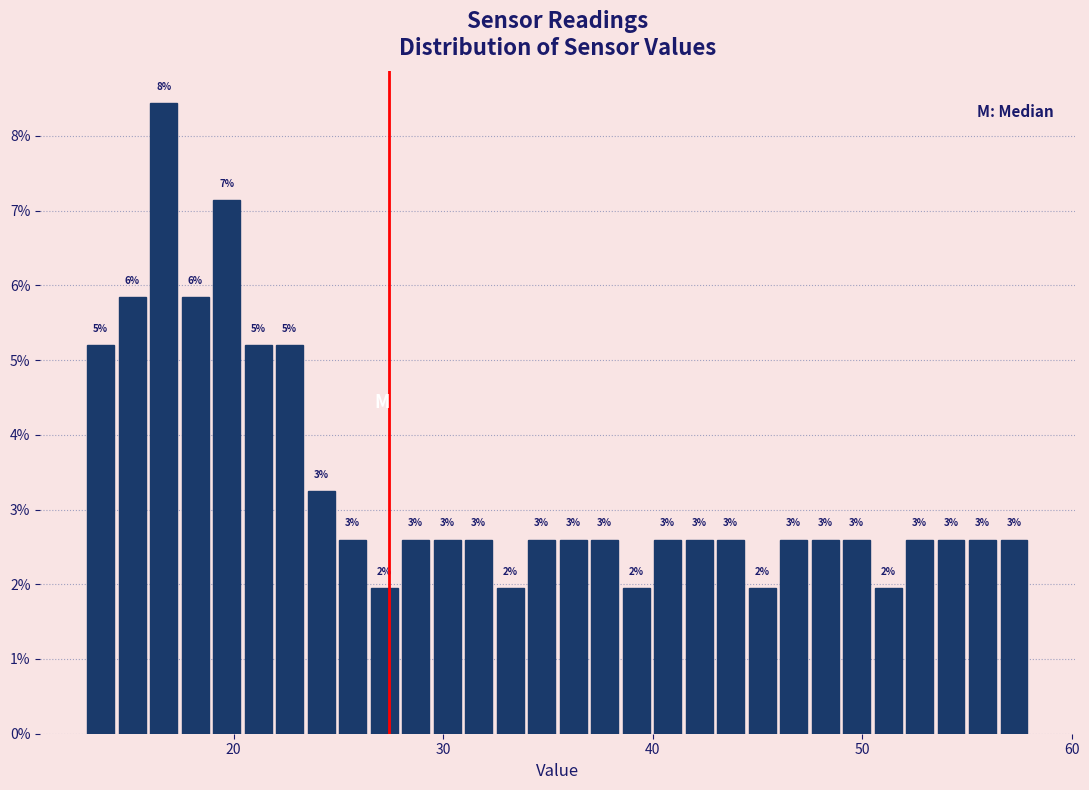

Around what value on the x-axis is the tallest bar? Give the approximate position of its centre, as read against the axis.

17